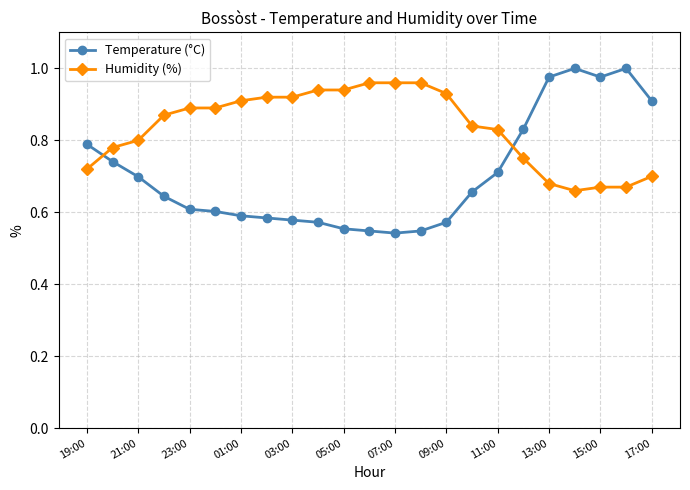

Which series has the largest range (max minus min)?

Temperature (°C)